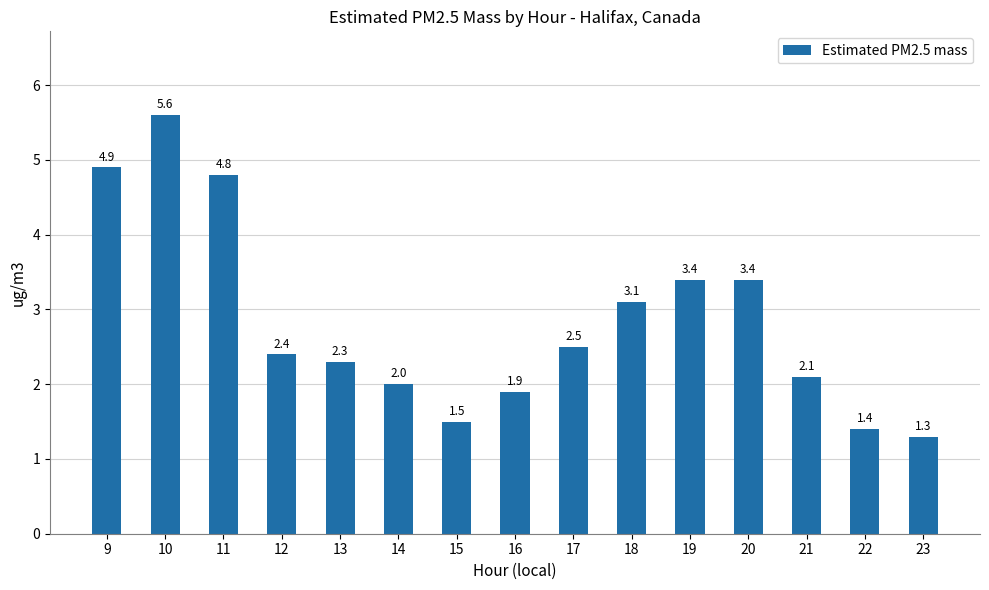

Does the chart contain stacked bars?

No